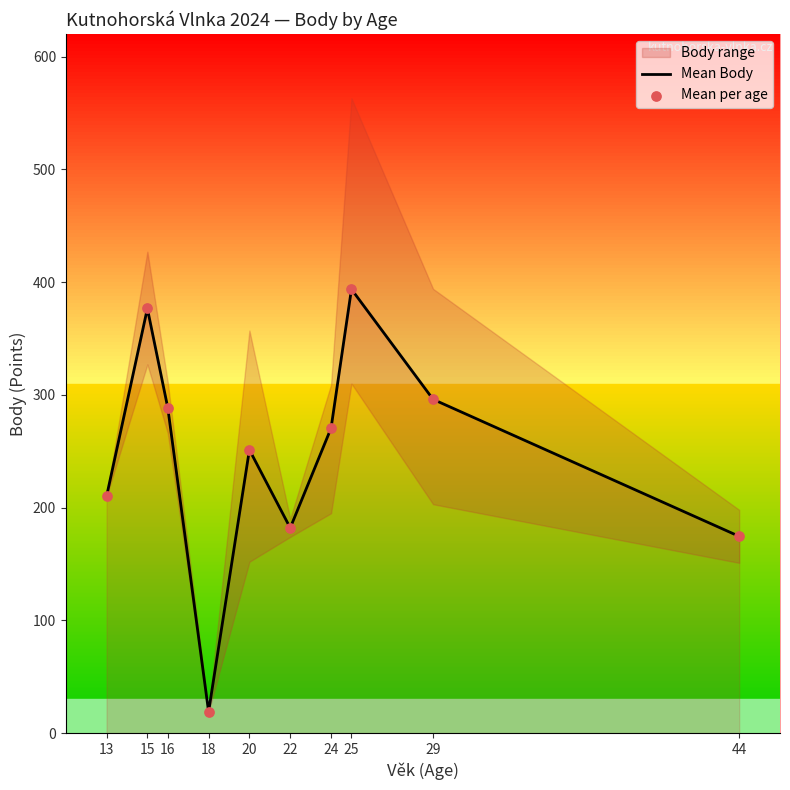

The value of Mean Body at 24 is 163.1. True or false?

False